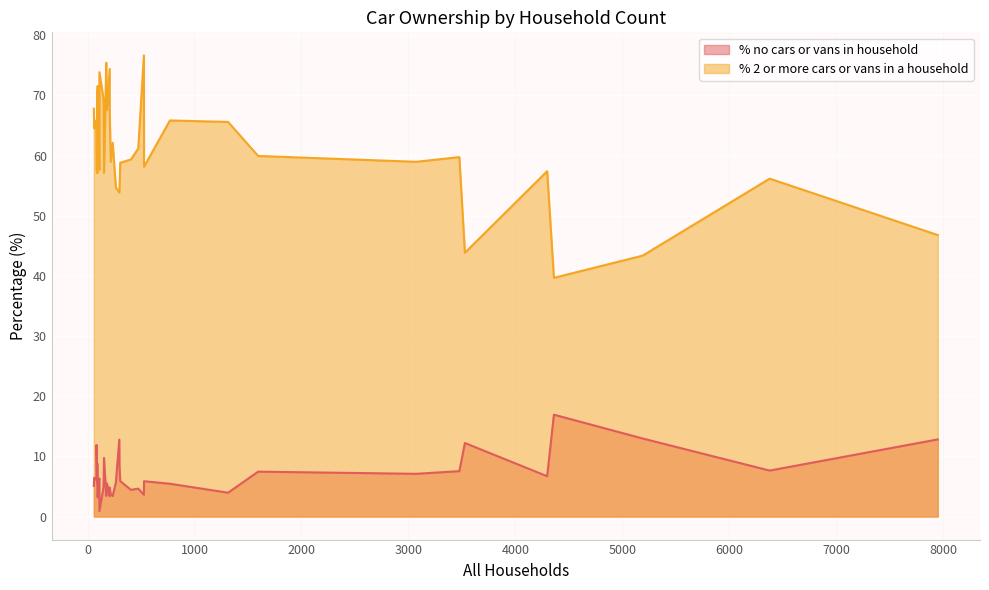

What is the smallest value displayed?

0.9